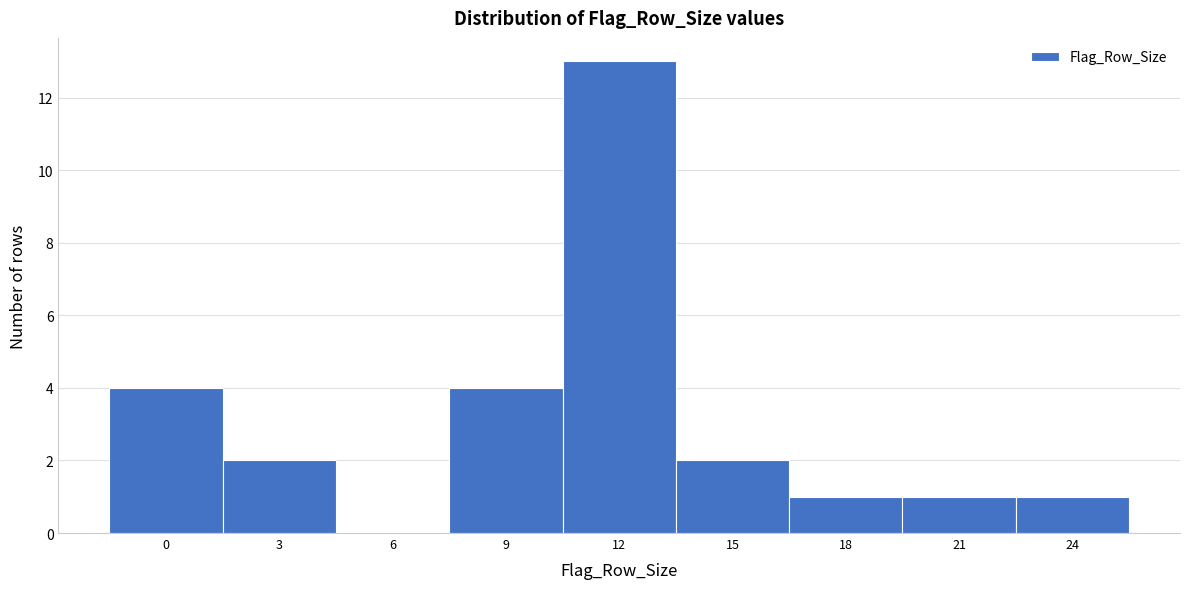

Reading left to right, extract all data points from this chart.

0=4	3=2	6=0	9=4	12=13	15=2	18=1	21=1	24=1